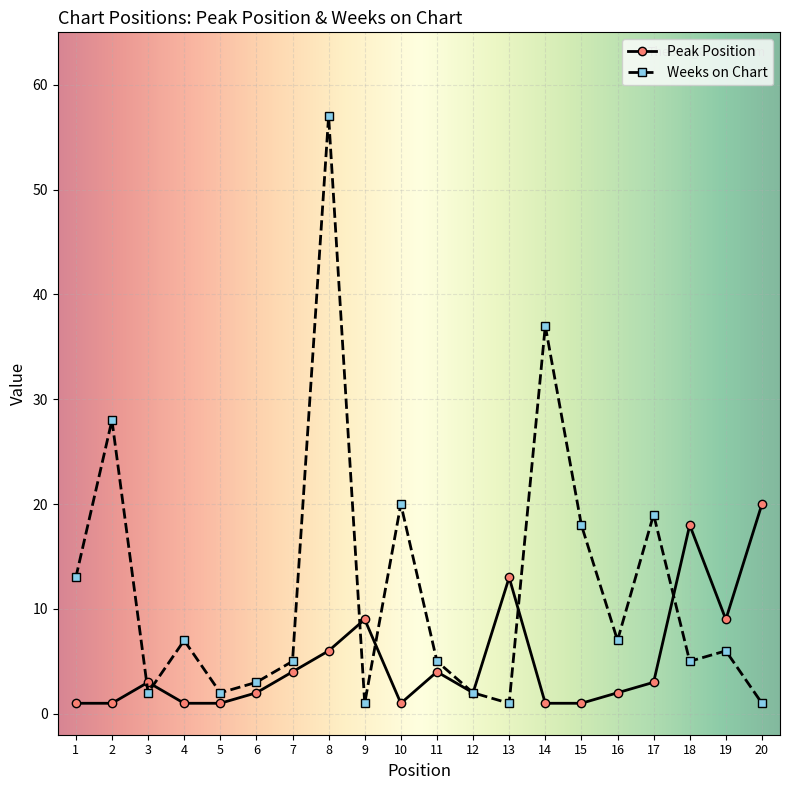

Between 4 and 17, which series saw the biggest shift?

Weeks on Chart